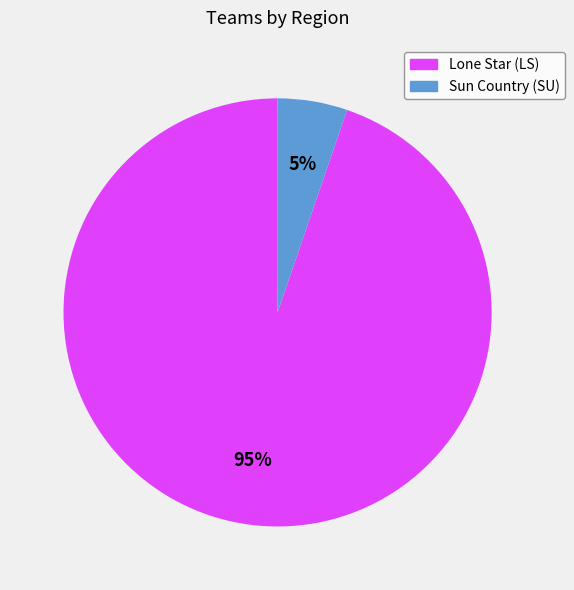

To the nearest percent, what percentage of the pie is Sun Country (SU)?

5%